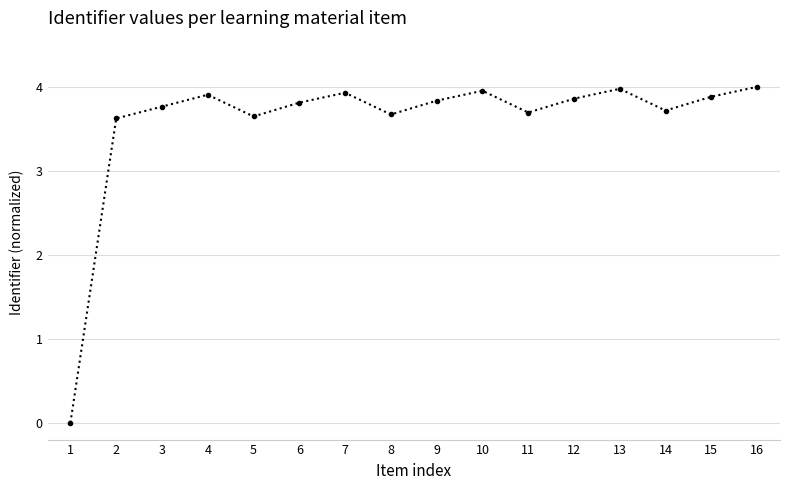

What is the value of the 8th point from the left?

3.7